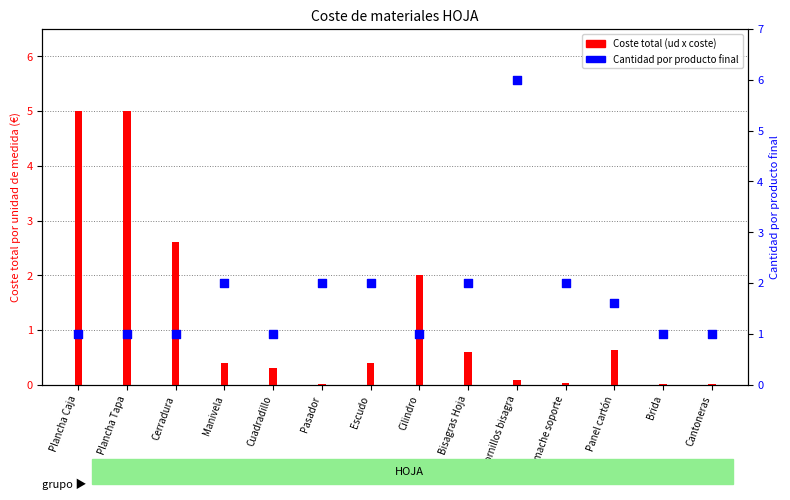

What is the total value across all series at Bisagras Hoja?

2.6